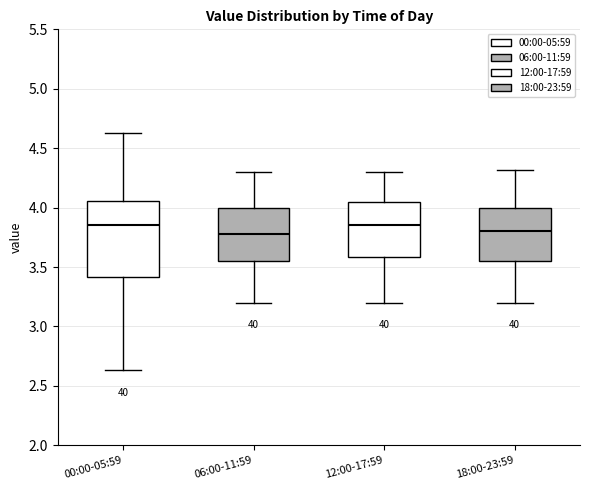

Where does the upper whisker of the box for 18:00-23:59 end on the y-axis? The values are not printed on the chart, so give them approximately, as read against the axis.

4.30